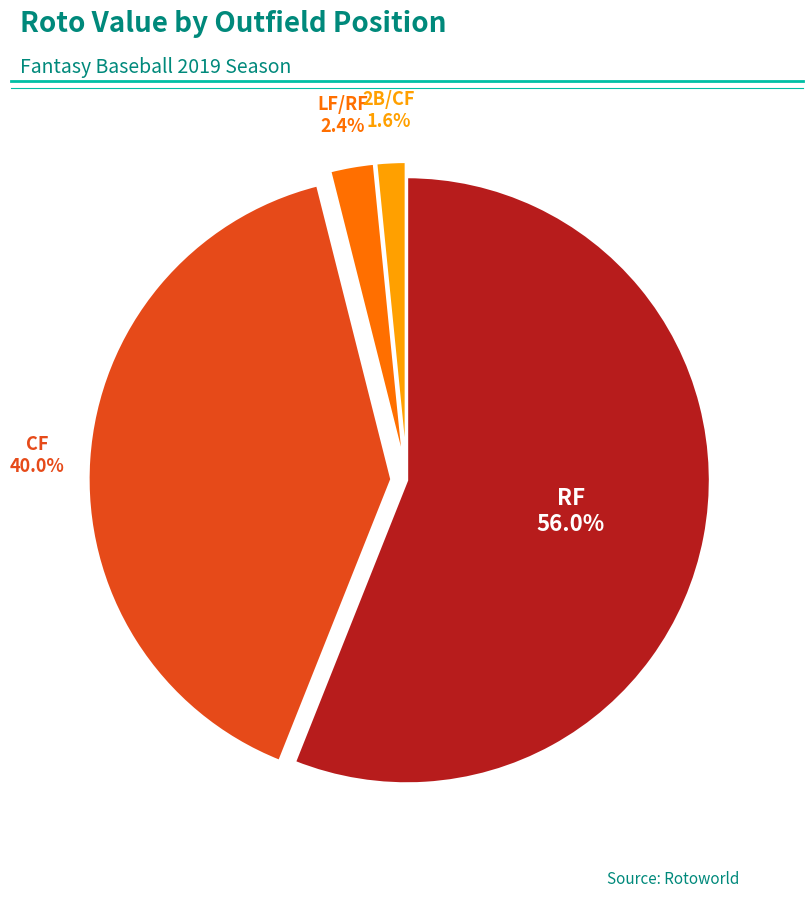

How many slices are in this pie chart?

4